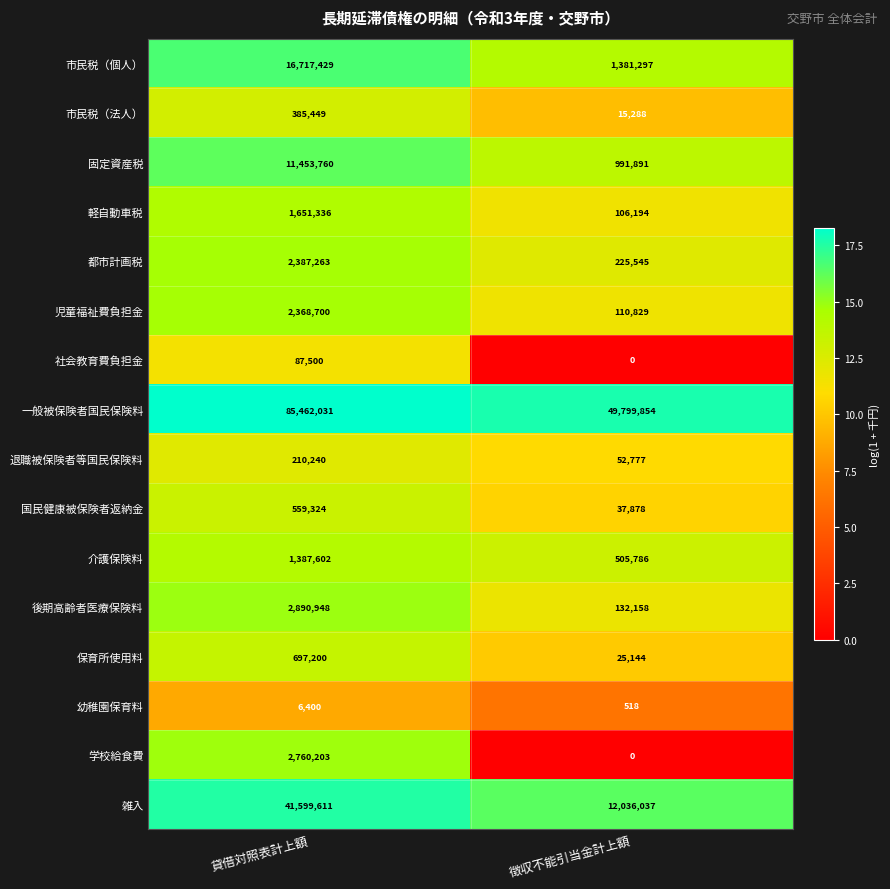

Between 貸借対照表計上額 and 徴収不能引当金計上額, which series saw the biggest shift?

一般被保険者国民保険料